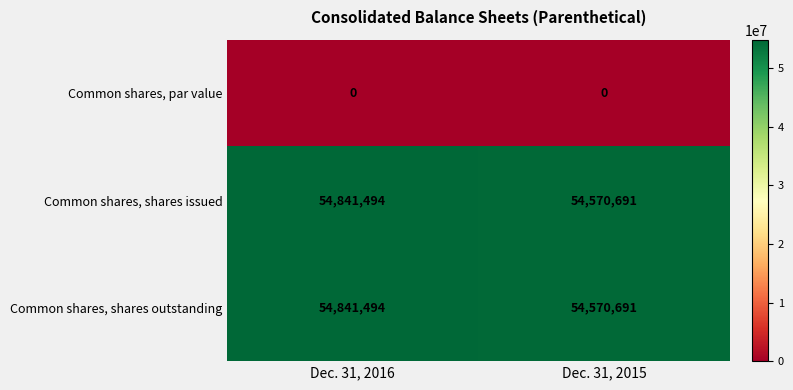

What is the difference between the highest and lowest values at Dec. 31, 2015?

54570691